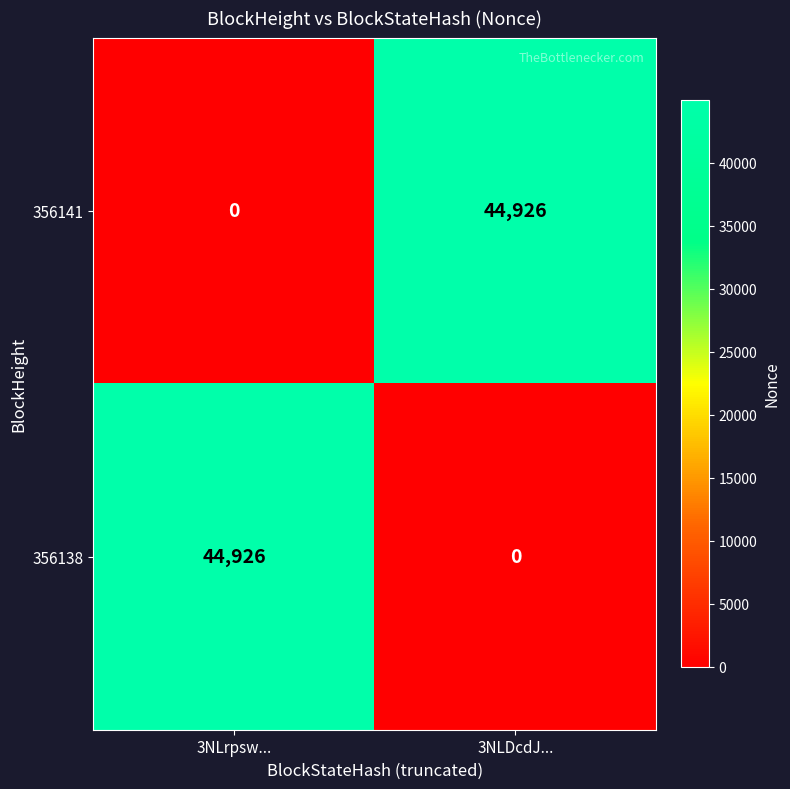

The value of 356138 at 3NLDcdJ... is 0. True or false?

True